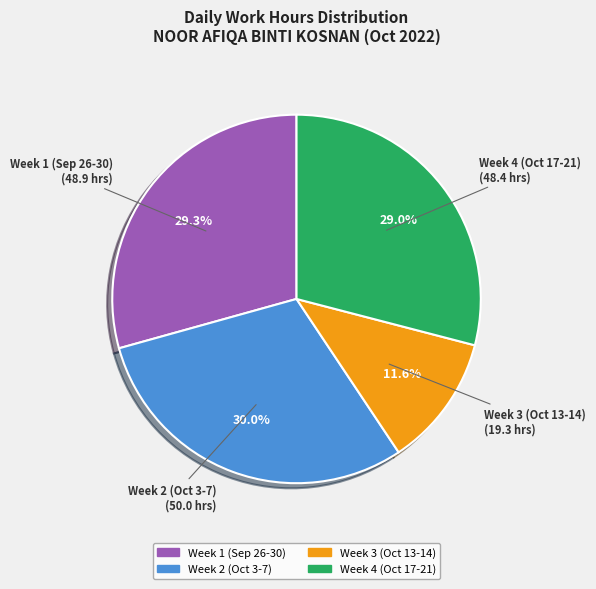

Does Week 2 (Oct 3-7) account for over 50% of the chart?

No